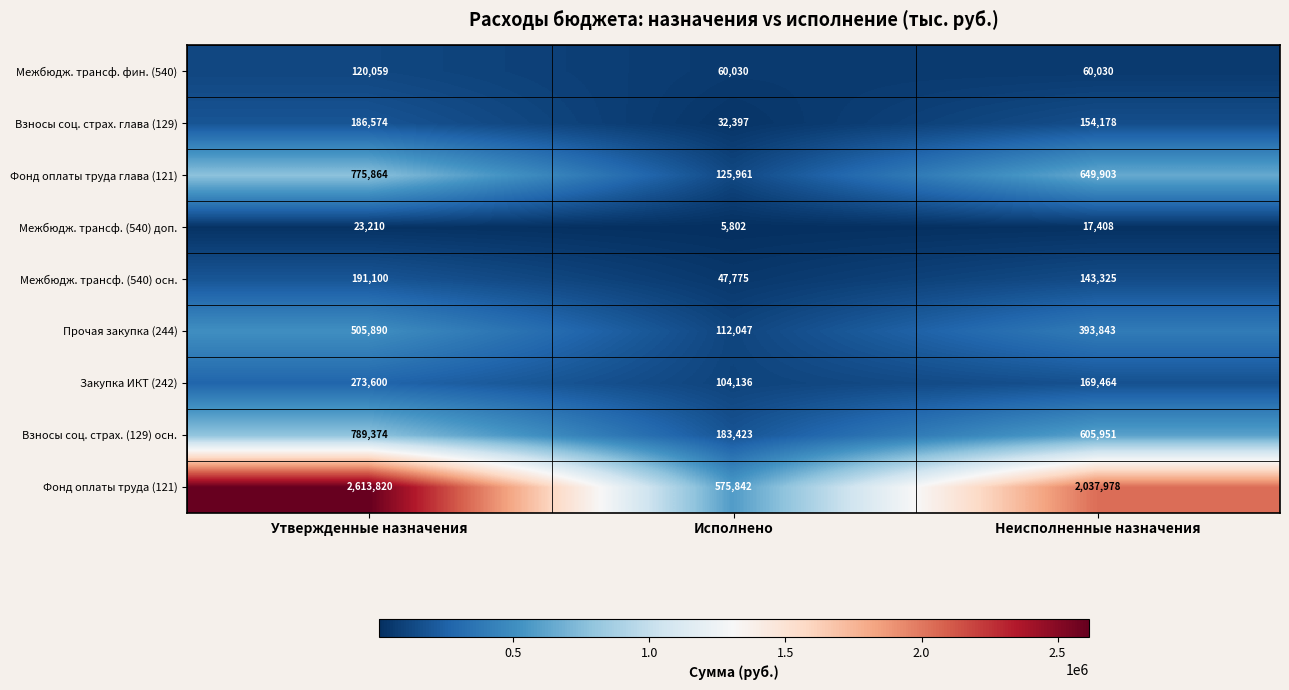

Between Утвержденные назначения and Исполнено, which series saw the biggest shift?

Фонд оплаты труда (121)